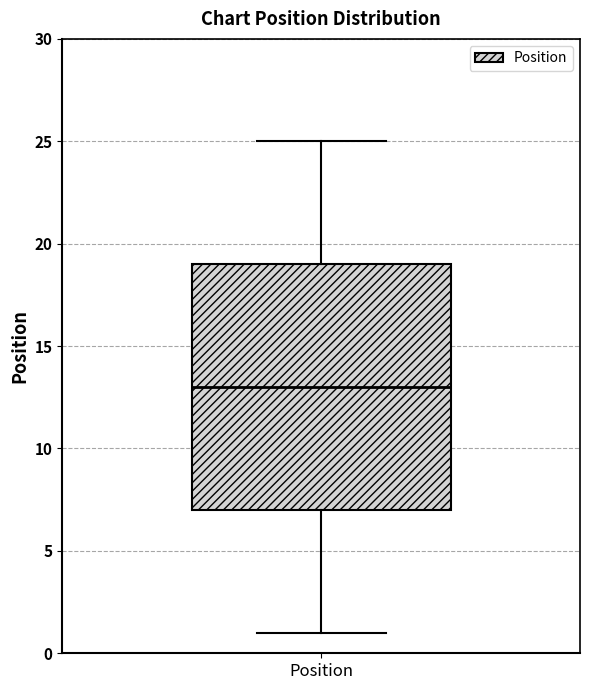

Where does the lower whisker of the box for Position end on the y-axis? The values are not printed on the chart, so give them approximately, as read against the axis.

1